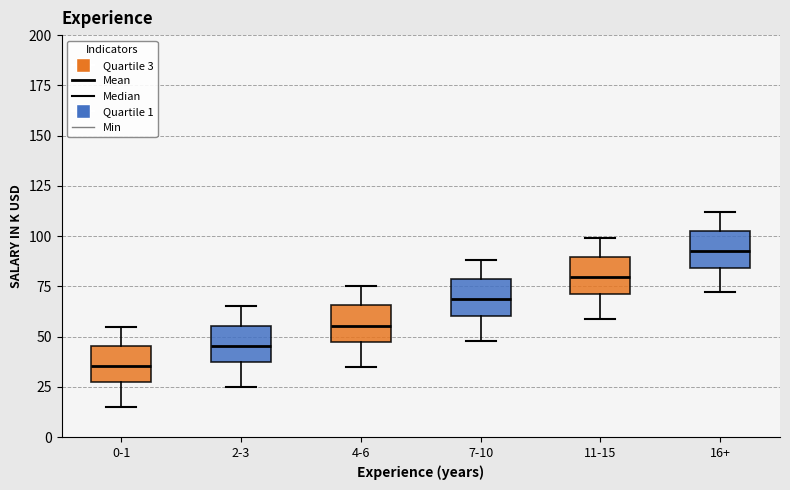

Reading left to right, transcribe this box plot: for each box, give where its median line is, the range the box spans, and where its two whiskers end, as read against the y-axis. The values are not printed on the chart, so give them approximately, as read against the axis.

0-1: median 35, box 25 to 45, whiskers 15 to 55
2-3: median 45, box 35 to 55, whiskers 25 to 65
4-6: median 55, box 45 to 65, whiskers 35 to 75
7-10: median 70, box 60 to 80, whiskers 50 to 90
11-15: median 80, box 70 to 90, whiskers 60 to 100
16+: median 95, box 85 to 105, whiskers 70 to 110